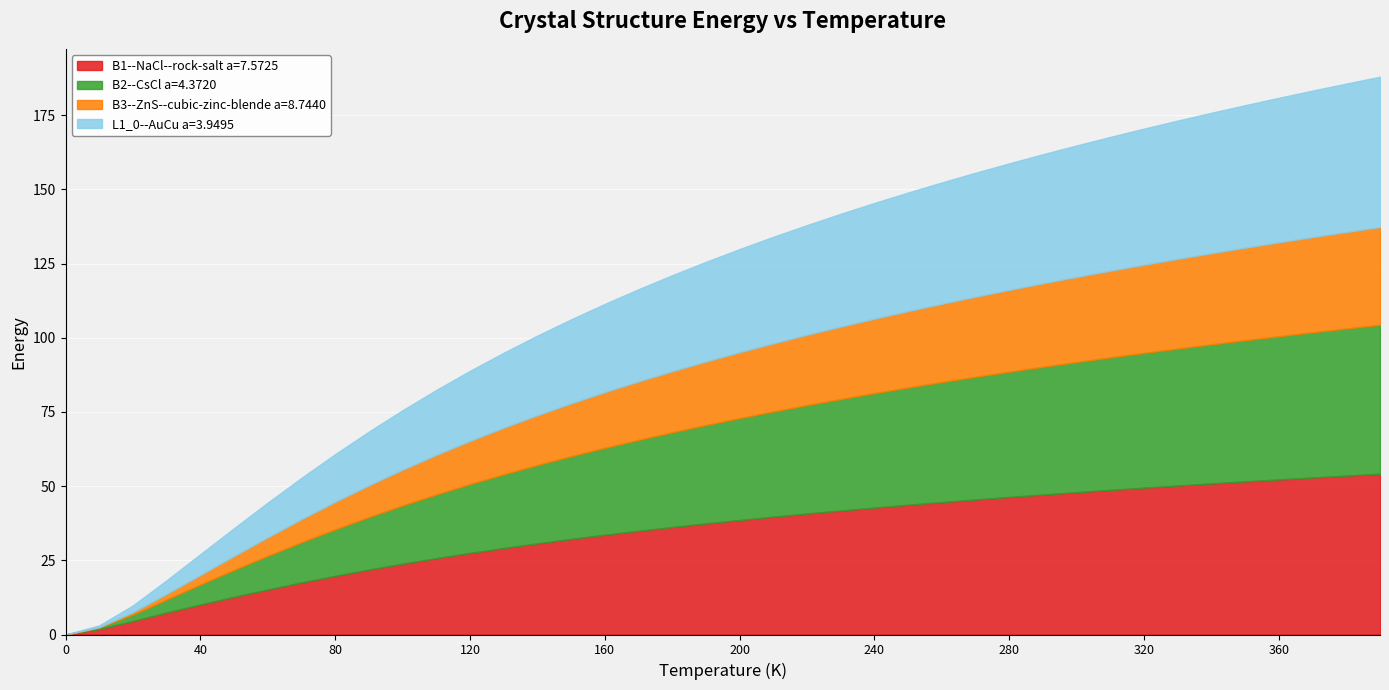

Is it true that B2--CsCl a=4.3720 equals 37.1 at 140?

False